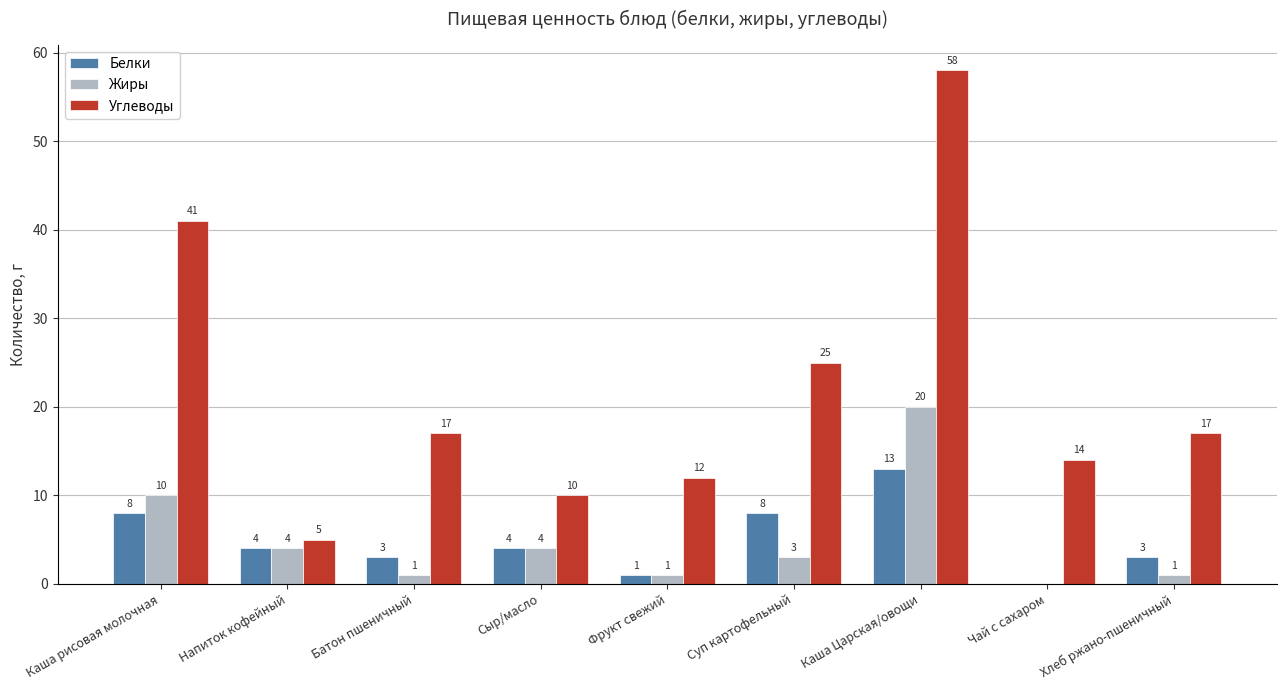

Which series changed the most between Напиток кофейный and Суп картофельный?

Углеводы